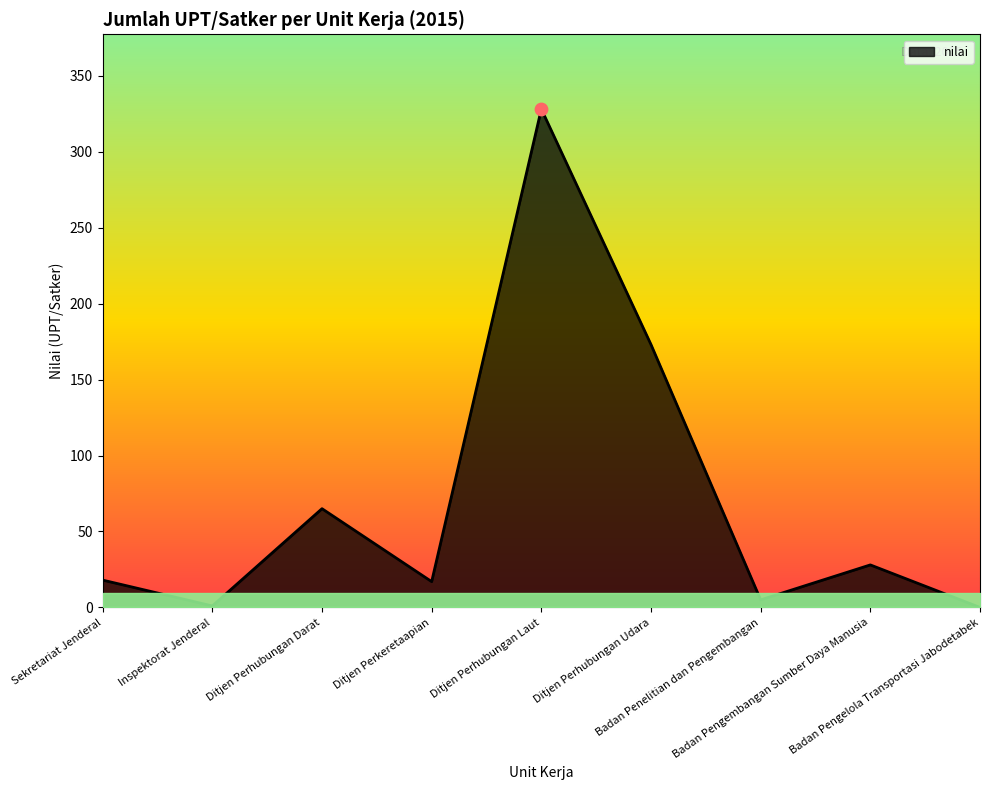

Approximately how many times larger is the value at Ditjen Perhubungan Laut compared to Ditjen Perhubungan Udara?

1.9